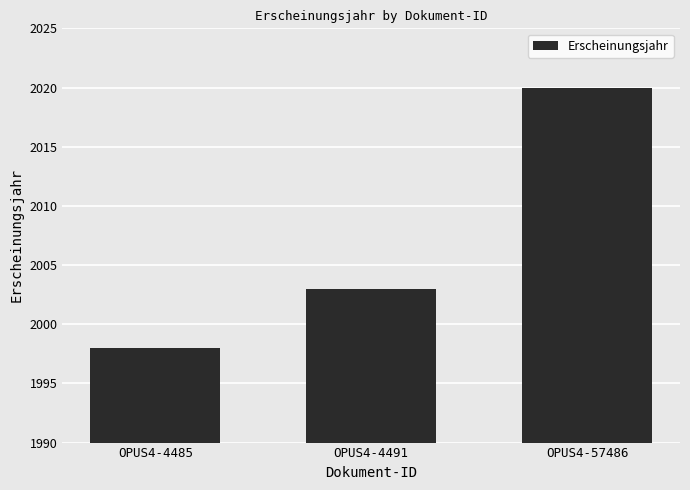

At which label is the value closest to 2009?

OPUS4-4491